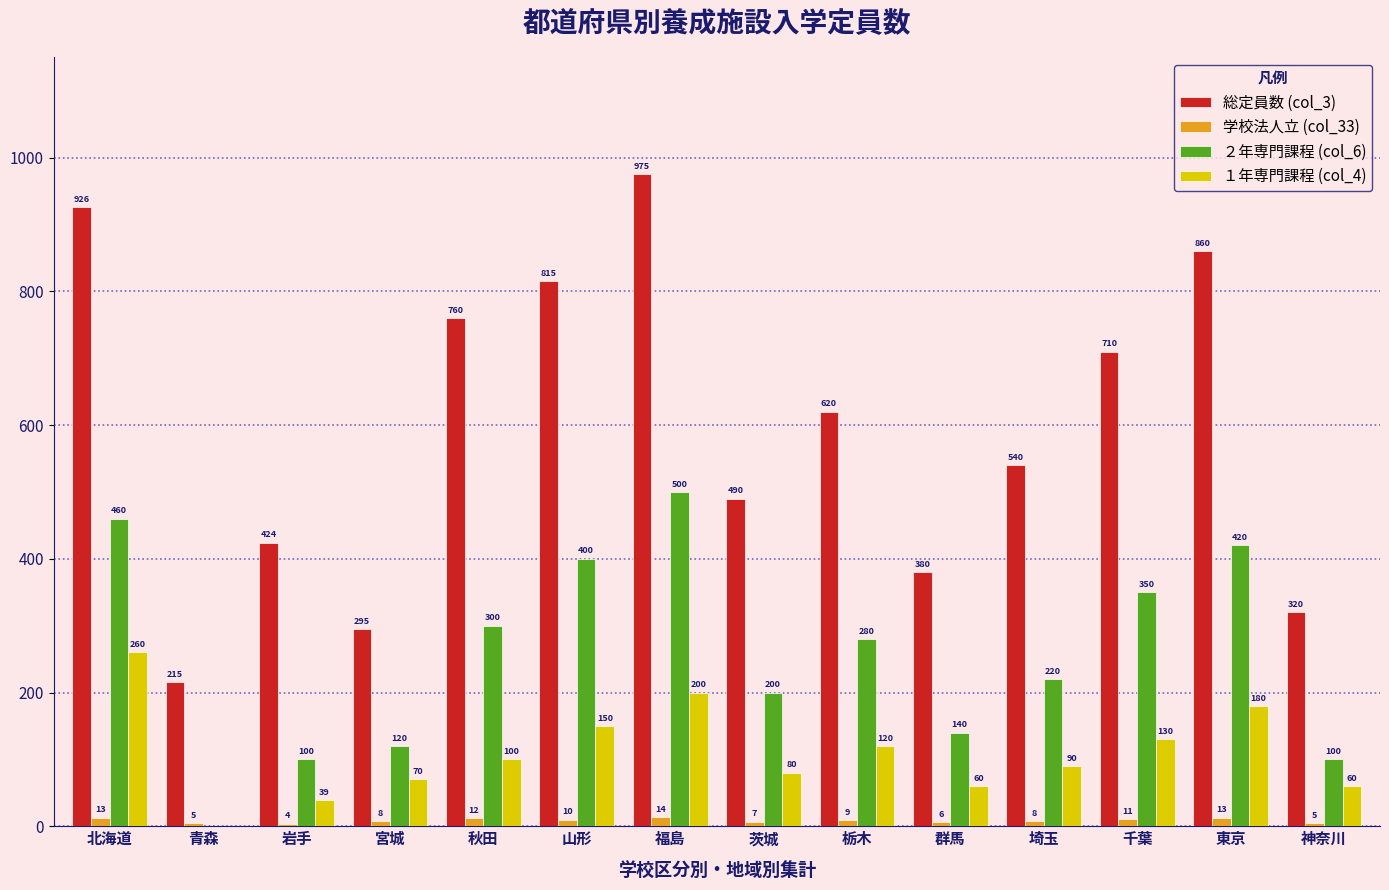

Reading left to right, extract all data points from this chart.

総定員数 (col_3): 926	215	424	295	760	815	975	490	620	380	540	710	860	320
学校法人立 (col_33): 13	5	4	8	12	10	14	7	9	6	8	11	13	5
２年専門課程 (col_6): 460	0	100	120	300	400	500	200	280	140	220	350	420	100
１年専門課程 (col_4): 260	0	39	70	100	150	200	80	120	60	90	130	180	60